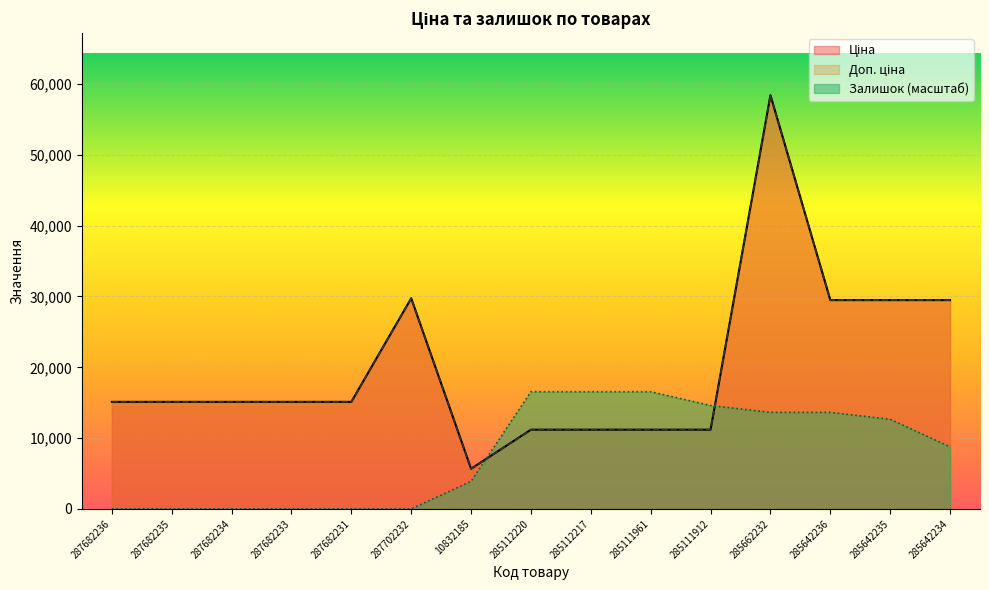

The Доп. ціна series shows 8569.4 at 285642235. True or false?

False